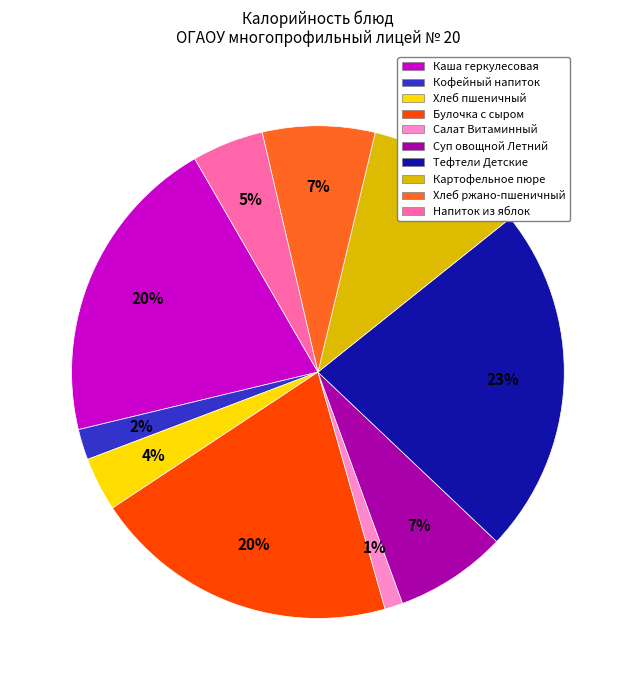

To the nearest percent, what is the average slice percentage?

10%